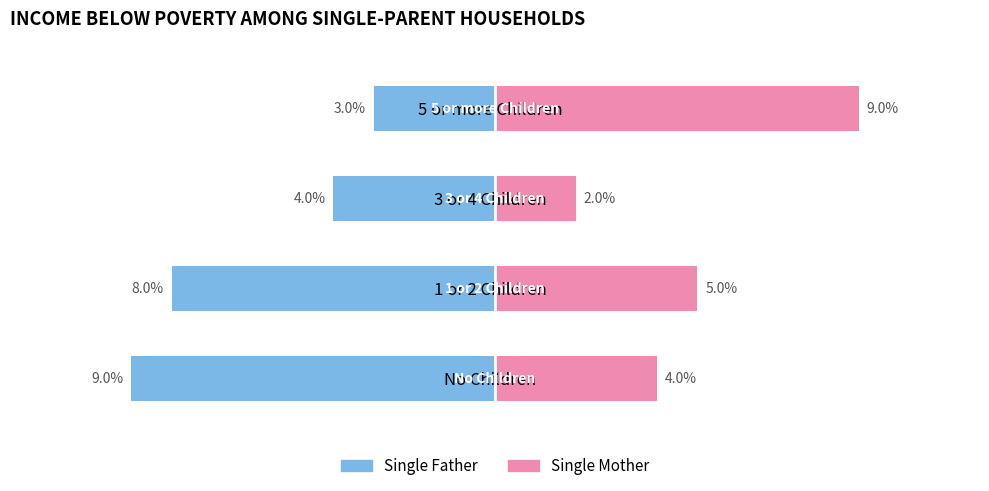

Read the Single Father value at 1.

-8